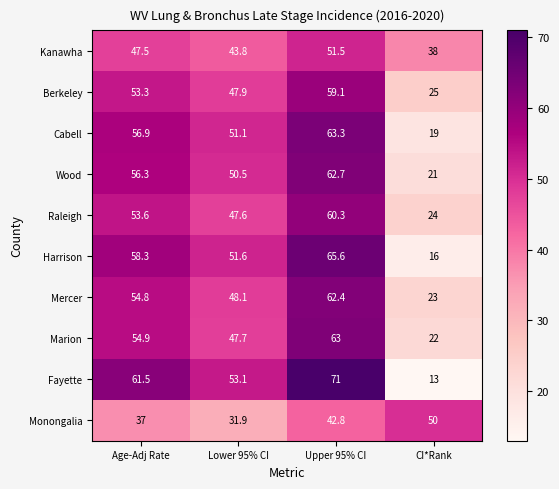

What is the smallest value displayed?

13.0